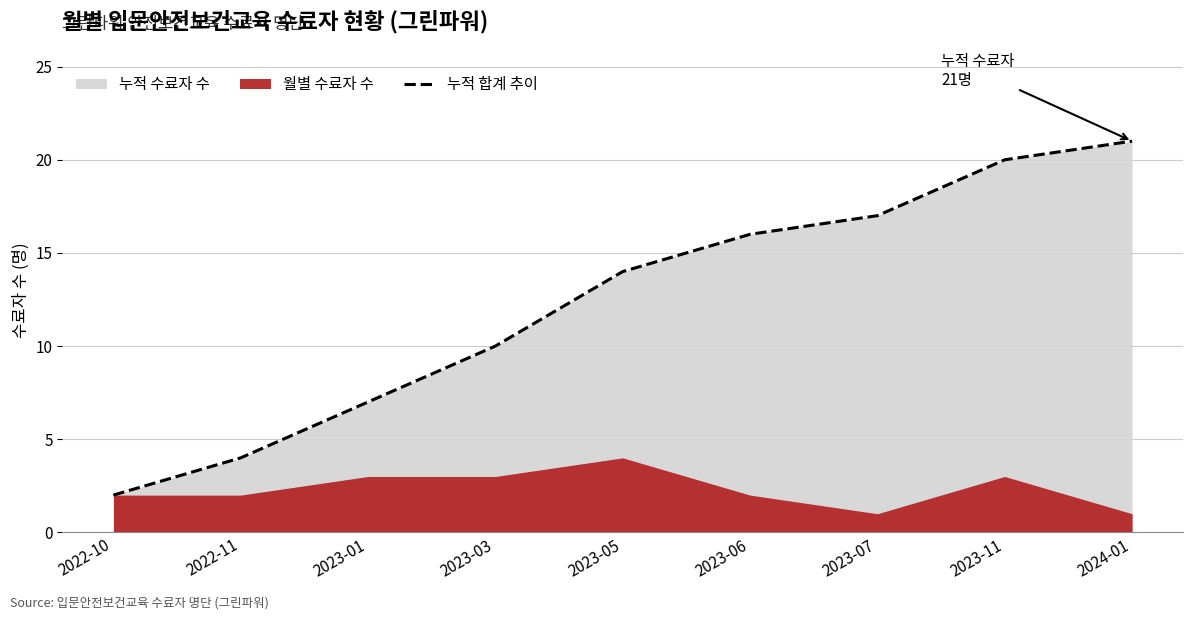

What is the label of the 3rd point from the right?

2023-07